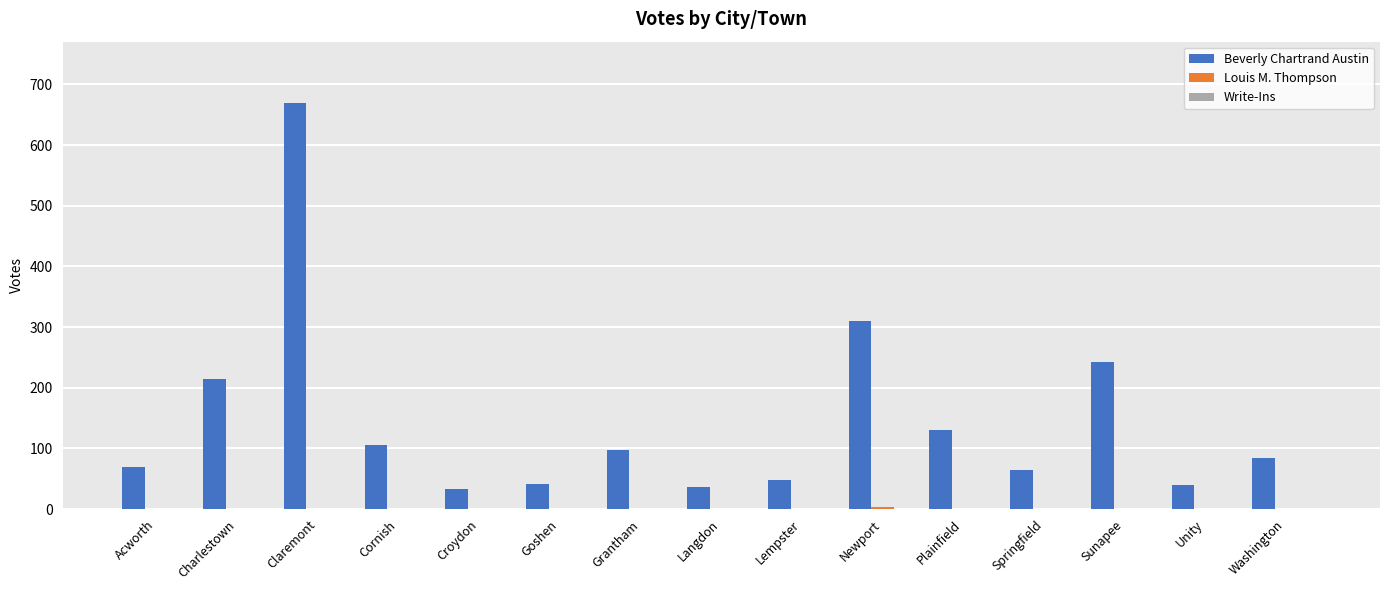

Between Lempster and Sunapee, which series saw the biggest shift?

Beverly Chartrand Austin